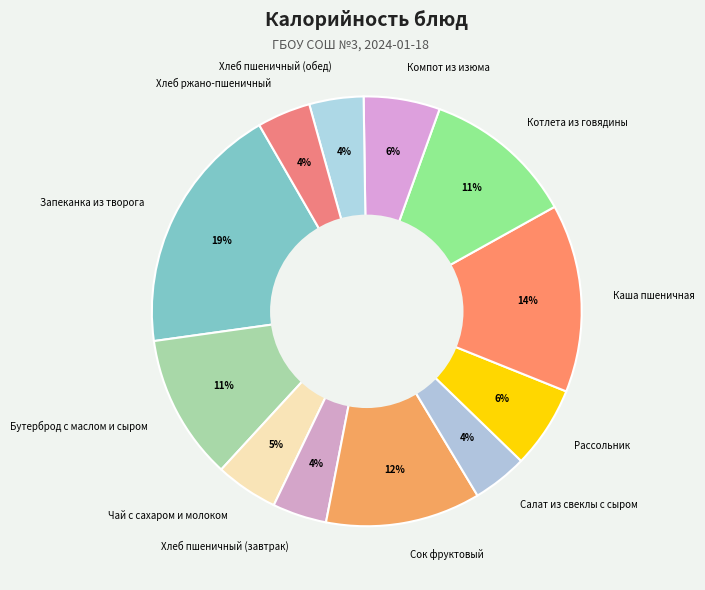

Is the sum of Каша пшеничная and Хлеб ржано-пшеничный greater than half?

No